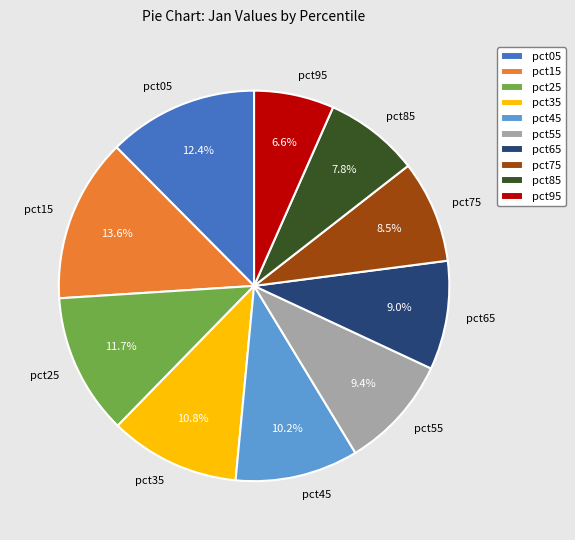

Combined, what portion of the pie is pct95 and pct25?

18.3%